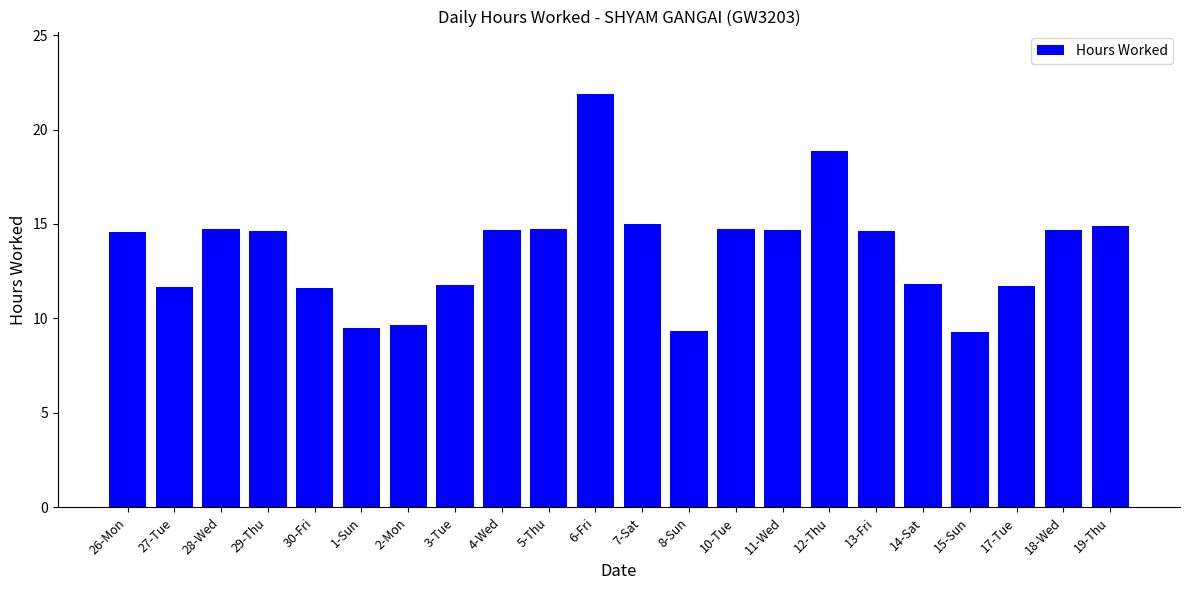

Is it true that the value at 4-Wed is 14.7?

True